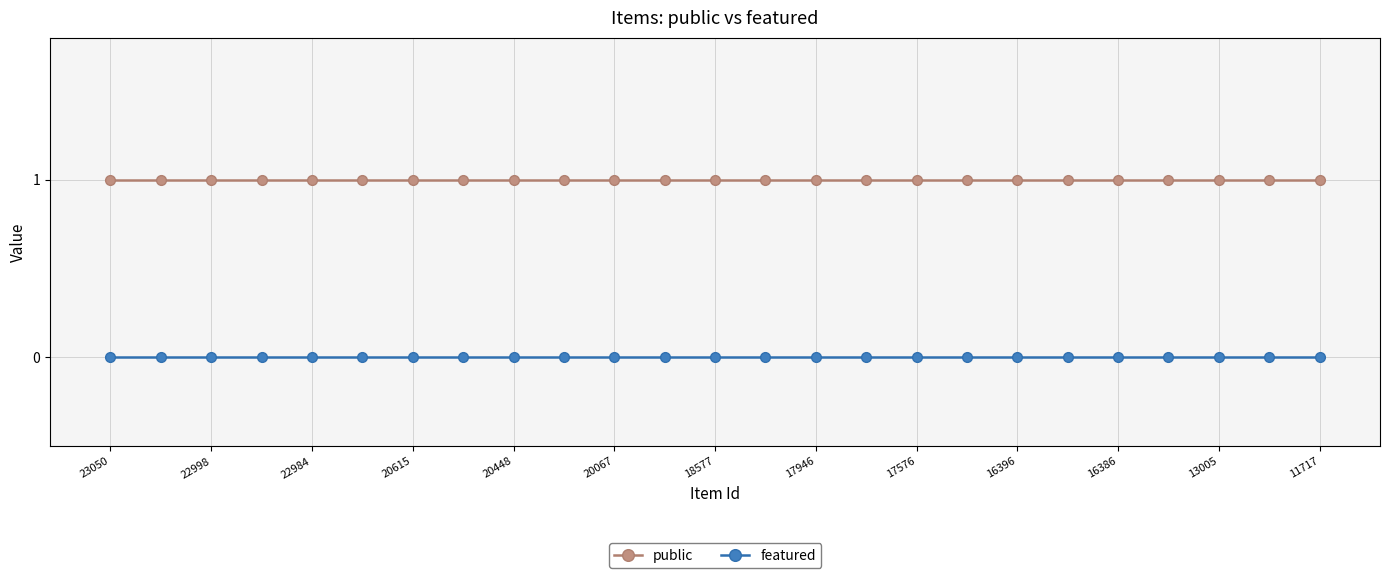

Rank the series by their maximum value, from highest to lowest.

public, featured